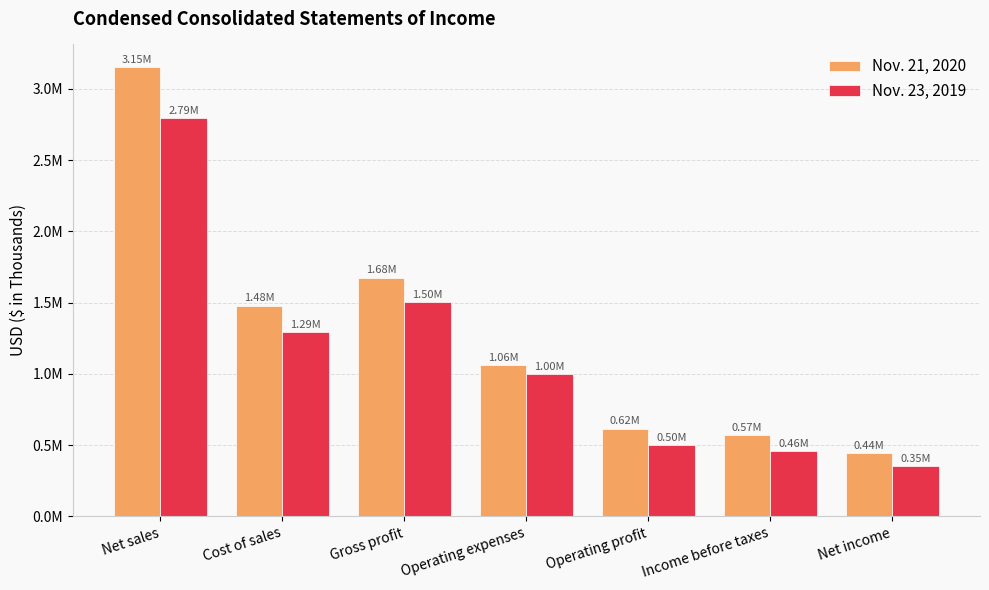

Are the bars horizontal?

No